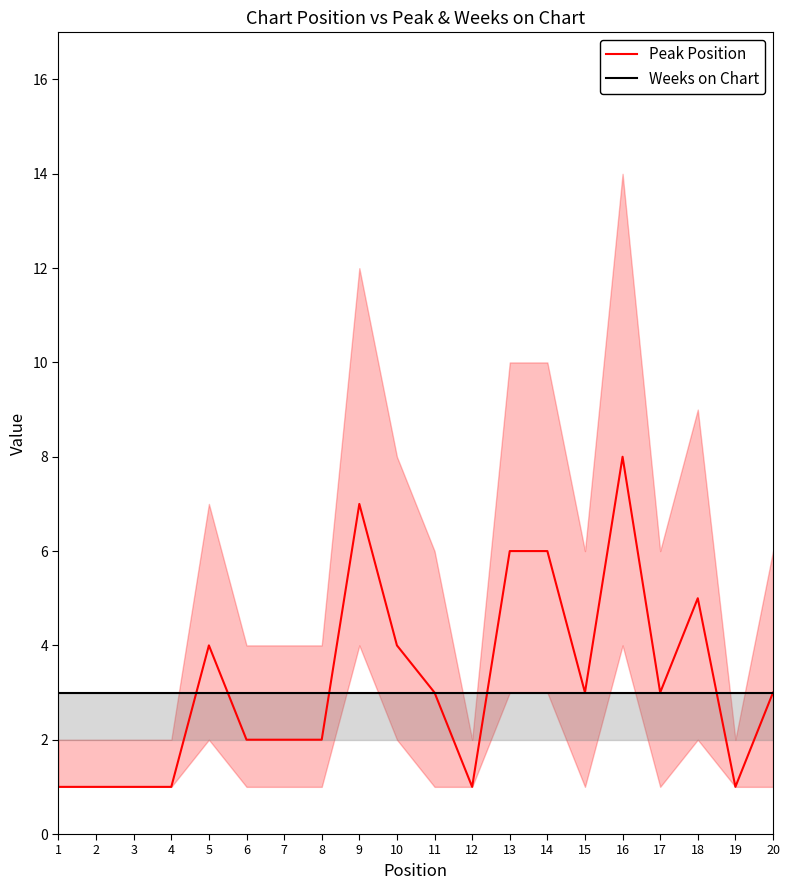

Rank the series at 14 from lowest to highest value.

Weeks on Chart, Peak Position